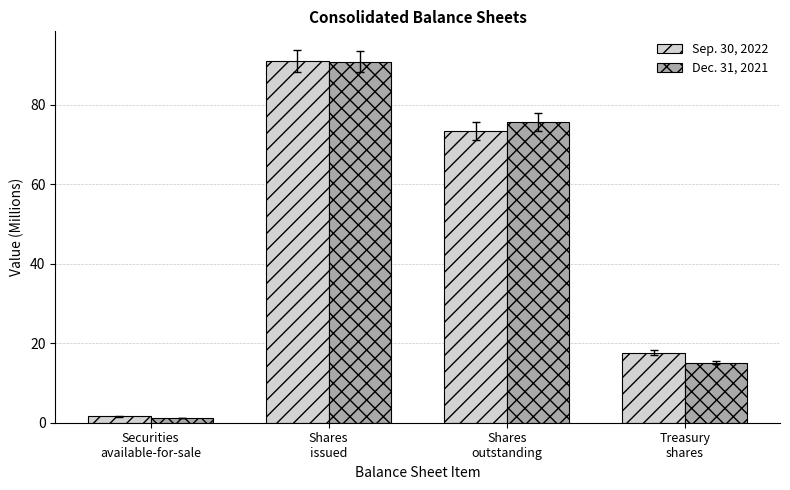

What is the sum of the Sep. 30, 2022 values at Treasury
shares and Securities
available-for-sale?

19.2